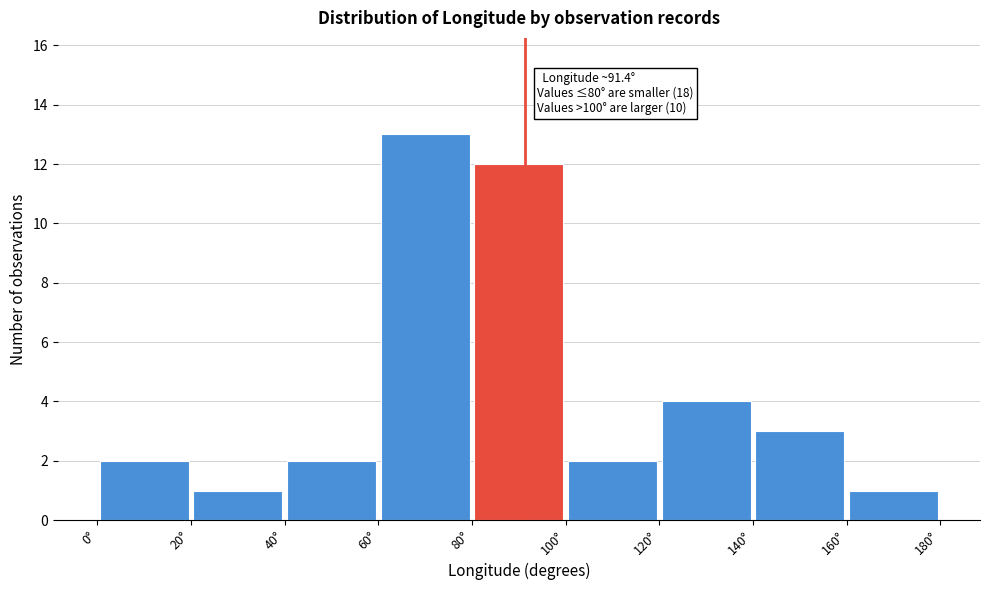

Which range on the x-axis has the tallest bar?

60 to 80